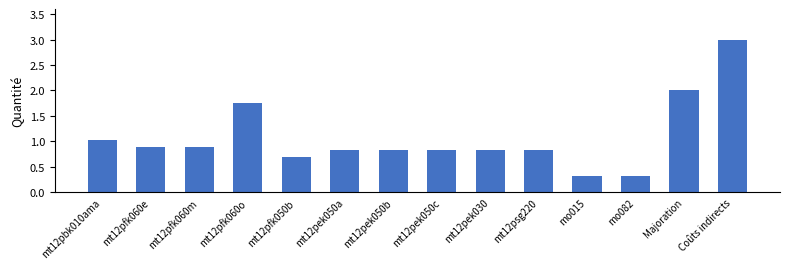

What is the sum of the values at mt12pek050b and mt12psg220?

1.7